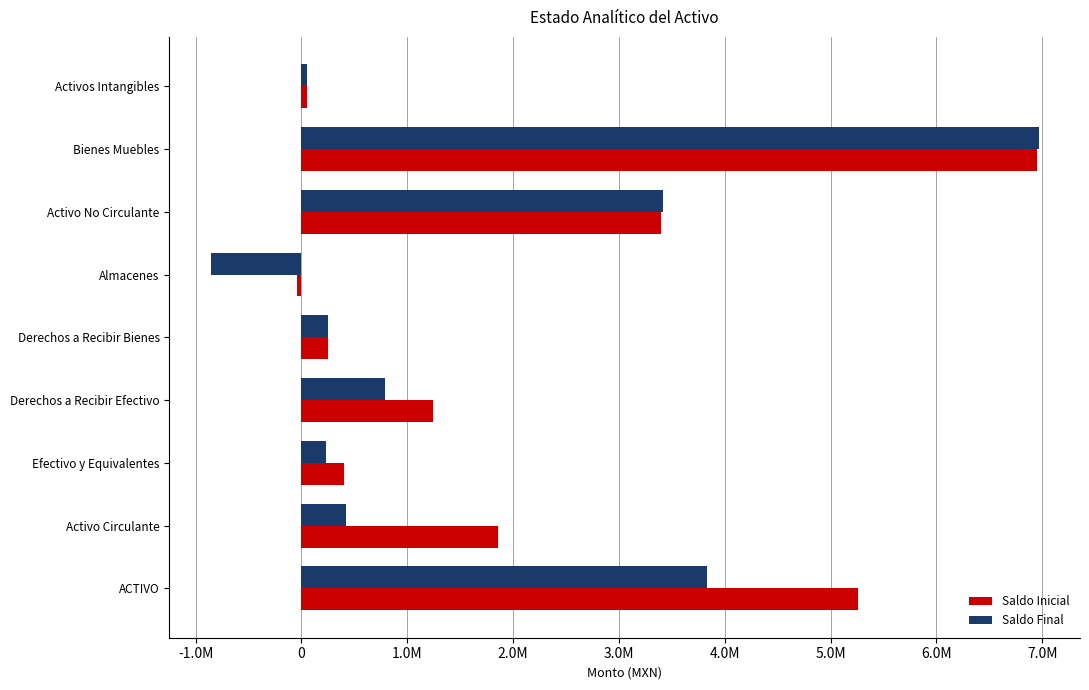

Which category has the highest value across all series?

Bienes Muebles